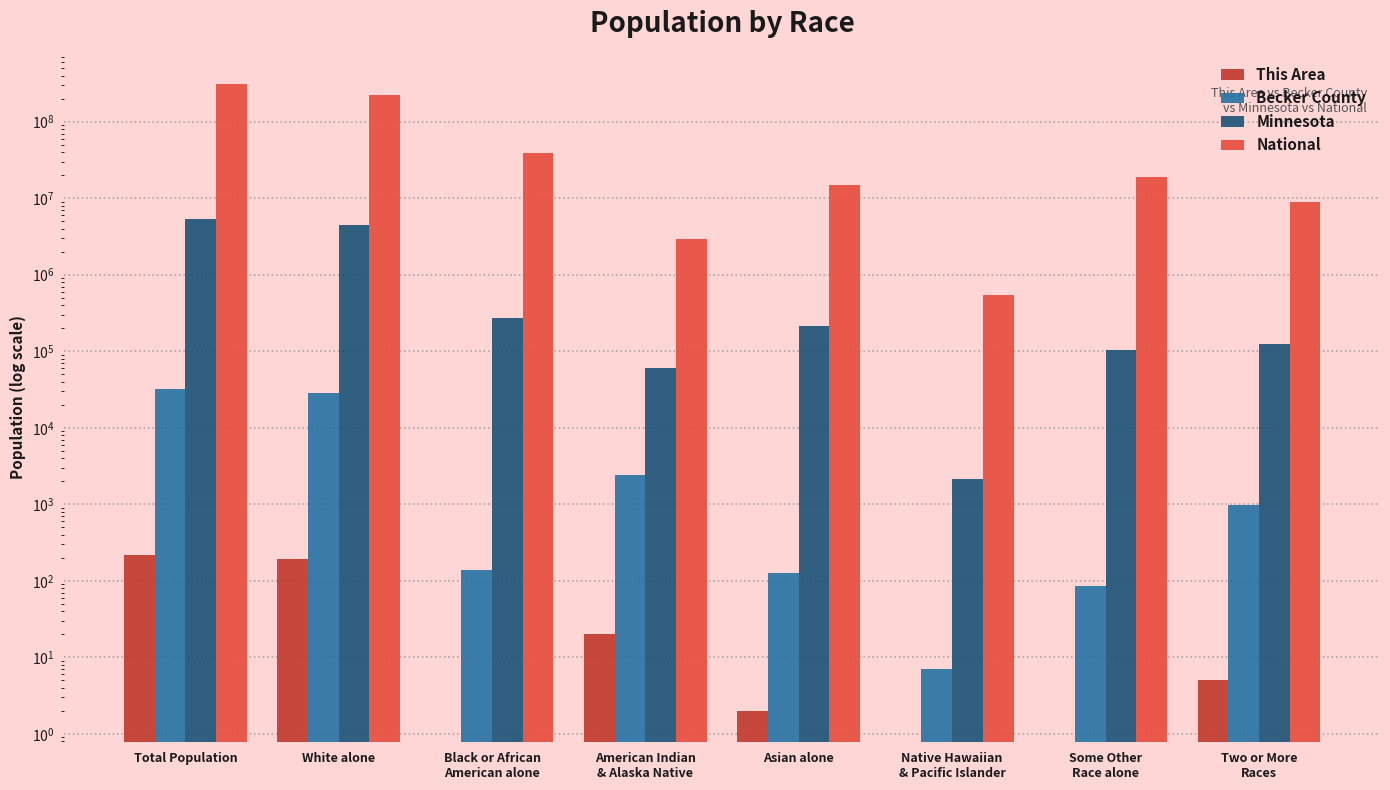

At Asian alone, list the series in order from smallest to largest.

This Area, Becker County, Minnesota, National